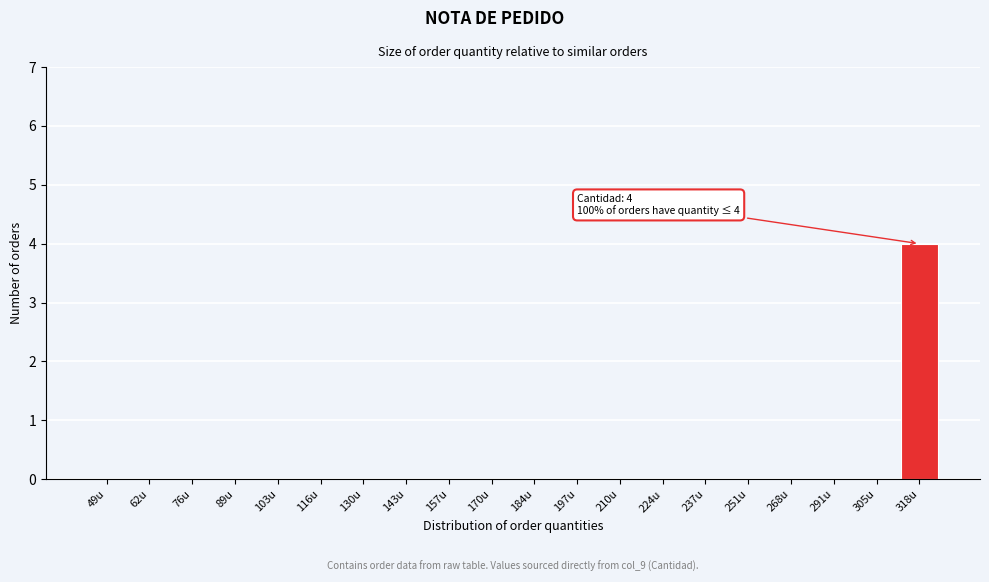

Reading left to right, list all the values displayed in this chart.

49u=0	62u=0	76u=0	89u=0	103u=0	116u=0	130u=0	143u=0	157u=0	170u=0	184u=0	197u=0	210u=0	224u=0	237u=0	251u=0	268u=0	291u=0	305u=0	318u=4